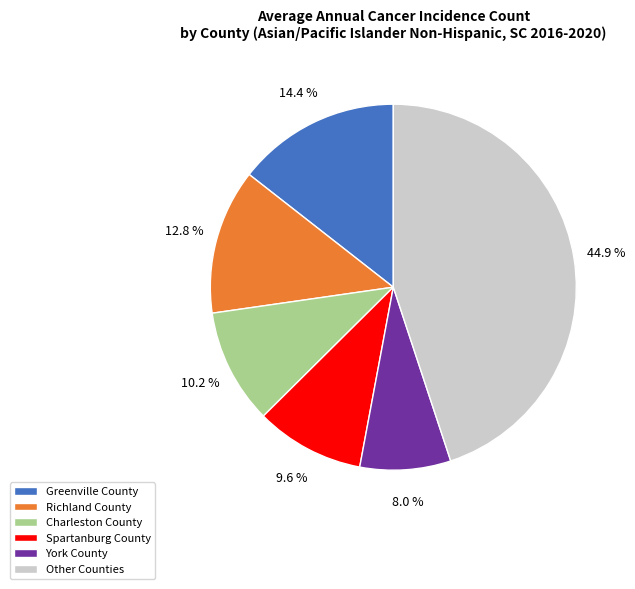

How many segments does this pie chart have?

6